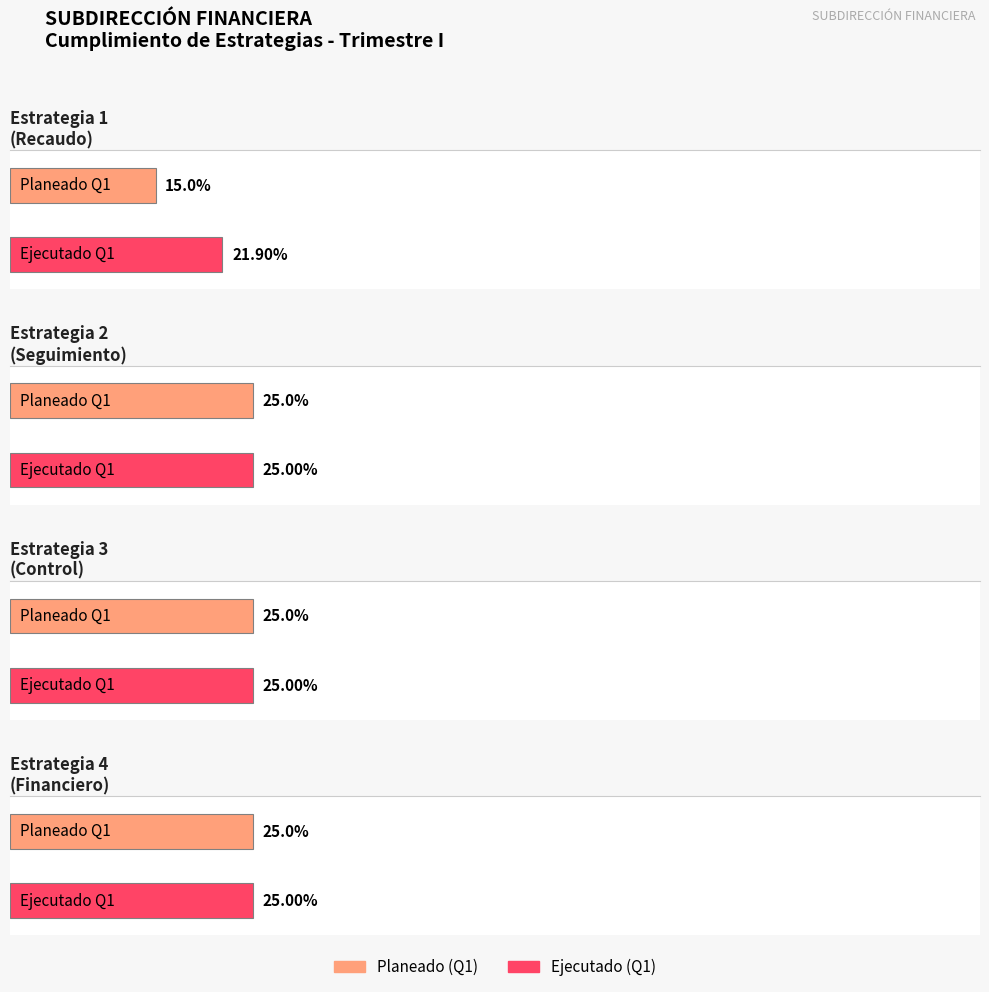

Are the bars grouped side by side (vs. stacked)?

Yes